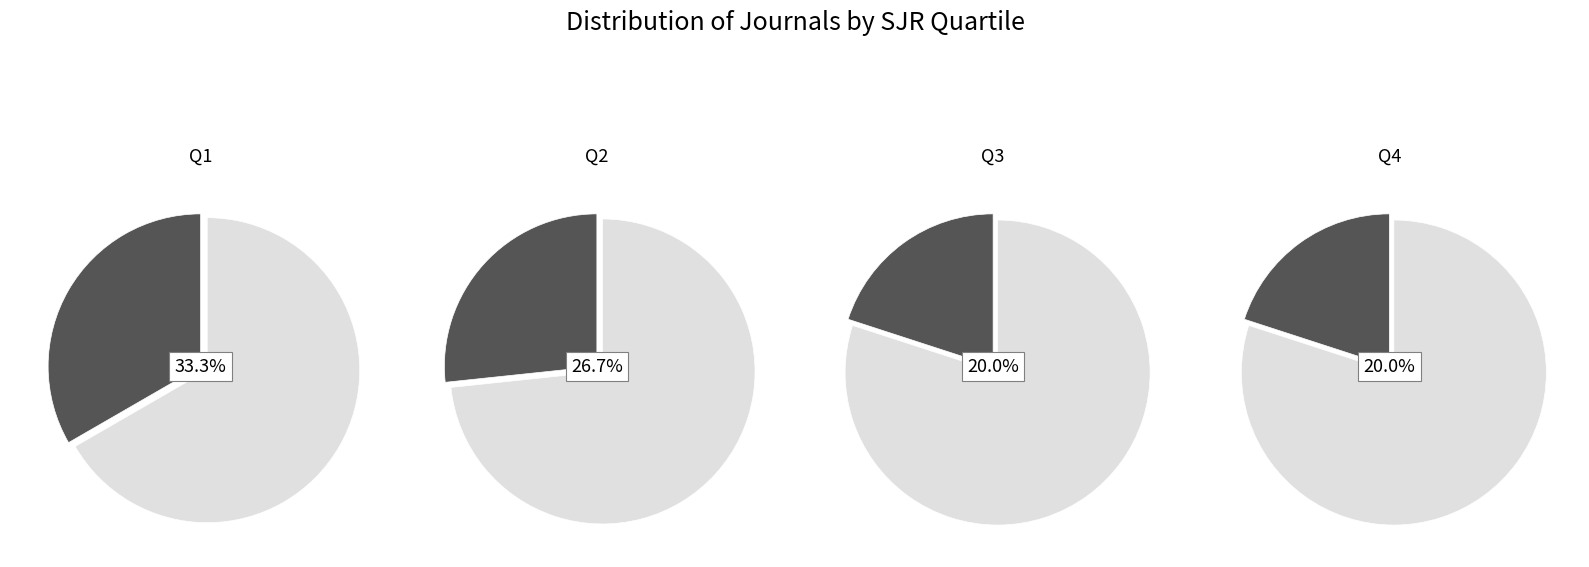

What percentage is the Q1 slice, to the nearest percent?

33%